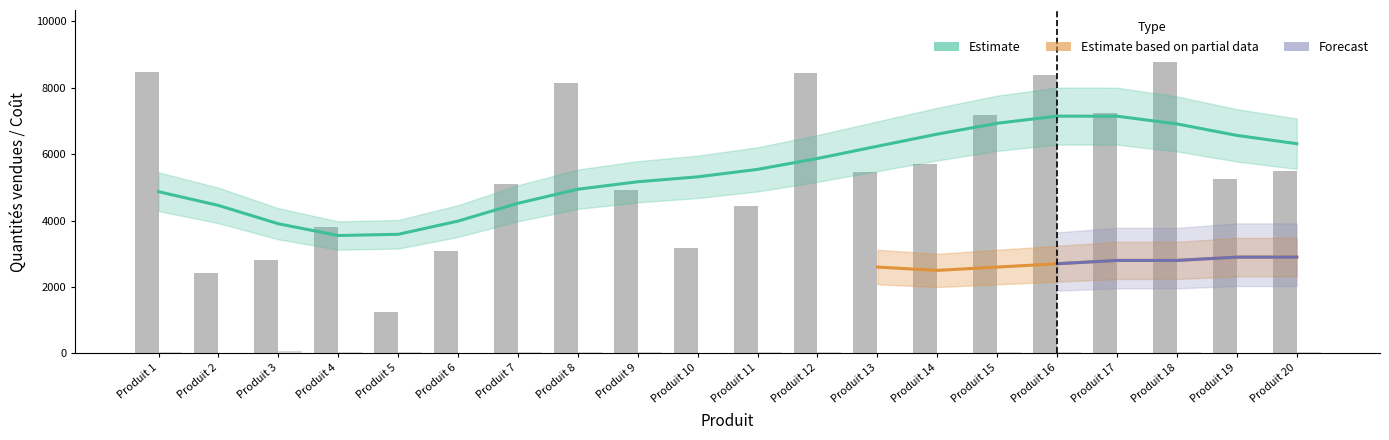

What is the sum of all Coût values?

666